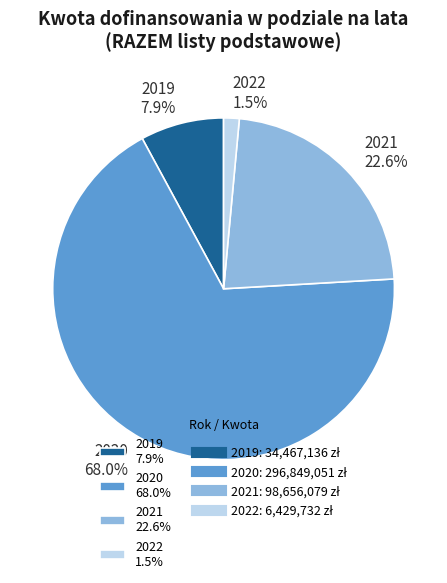

Do 2019 and 2022 together represent more than half of the pie?

No